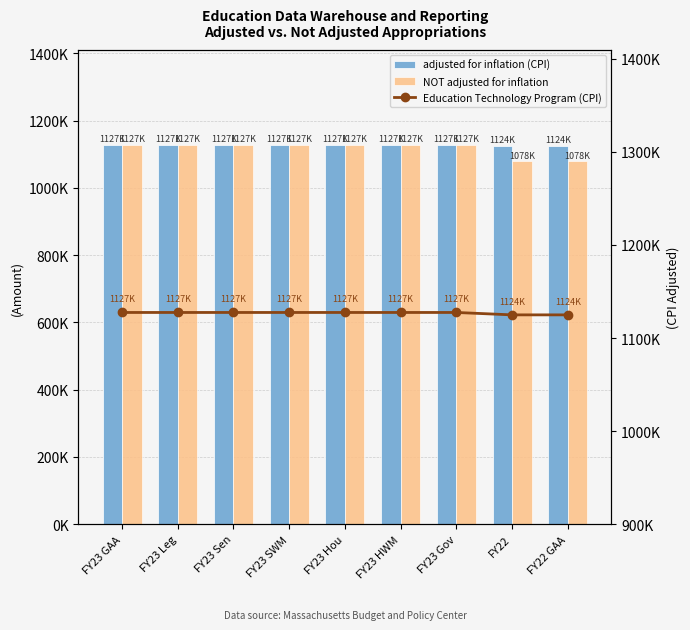

At which category does the chart reach its minimum across all series?

FY22